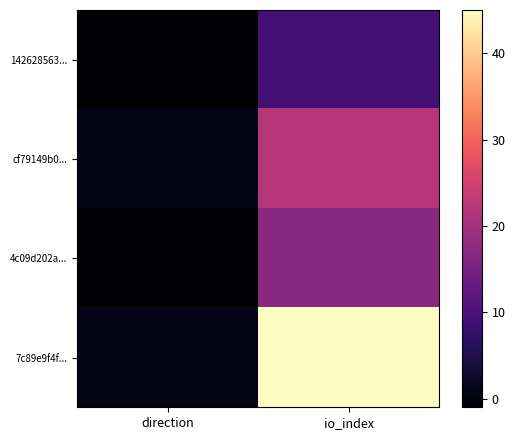

Reading left to right, what are all the values shown in this chart?

142628563...: direction=-1	io_index=9
cf79149b0...: direction=1	io_index=22
4c09d202a...: direction=-1	io_index=17
7c89e9f4f...: direction=1	io_index=45